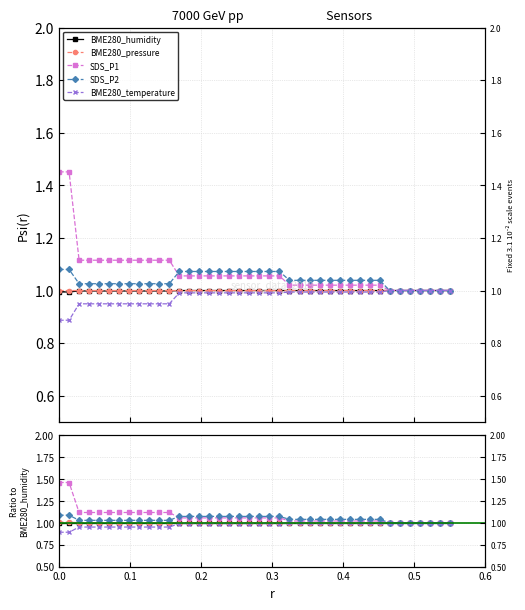

Reading right to left, extract all data points from this chart.

BME280_humidity: 1.0	1.0	1.0	1.0	1.0	1.0	1.0	1.0	1.0	1.0	1.0	1.0	1.0	1.0	1.0	1.0	1.0	1.0	1.0	1.0	1.0	1.0	1.0	1.0	1.0	1.0	1.0	1.0	1.0	1.0	1.0	1.0	1.0	1.0	1.0	1.0	1.0	1.0	1.0	1.0
BME280_pressure: 1.0	1.0	1.0	1.0	1.0	1.0	1.0	1.0	1.0	1.0	1.0	1.0	1.0	1.0	1.0	1.0	1.0	1.0	1.0	1.0	1.0	1.0	1.0	1.0	1.0	1.0	1.0	1.0	1.0	1.0	1.0	1.0	1.0	1.0	1.0	1.0	1.0	1.0	1.0	1.0
SDS_P1: 1.0	1.0	1.0	1.0	1.0	1.0	1.0	1.0	1.0	1.0	1.0	1.0	1.0	1.0	1.0	1.0	1.0	1.1	1.1	1.1	1.1	1.1	1.1	1.1	1.1	1.1	1.1	1.1	1.1	1.1	1.1	1.1	1.1	1.1	1.1	1.1	1.1	1.1	1.5	1.5
SDS_P2: 1.0	1.0	1.0	1.0	1.0	1.0	1.0	1.0	1.0	1.0	1.0	1.0	1.0	1.0	1.0	1.0	1.0	1.1	1.1	1.1	1.1	1.1	1.1	1.1	1.1	1.1	1.1	1.1	1.0	1.0	1.0	1.0	1.0	1.0	1.0	1.0	1.0	1.0	1.1	1.1
BME280_temperature: 1.0	1.0	1.0	1.0	1.0	1.0	1.0	1.0	1.0	1.0	1.0	1.0	1.0	1.0	1.0	1.0	1.0	1.0	1.0	1.0	1.0	1.0	1.0	1.0	1.0	1.0	1.0	1.0	1.0	1.0	1.0	1.0	1.0	1.0	1.0	1.0	1.0	1.0	0.9	0.9